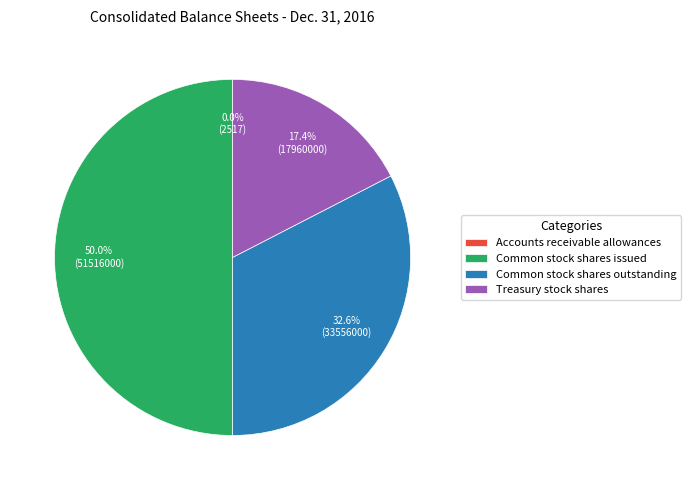

Does Common stock shares outstanding account for over 50% of the chart?

No